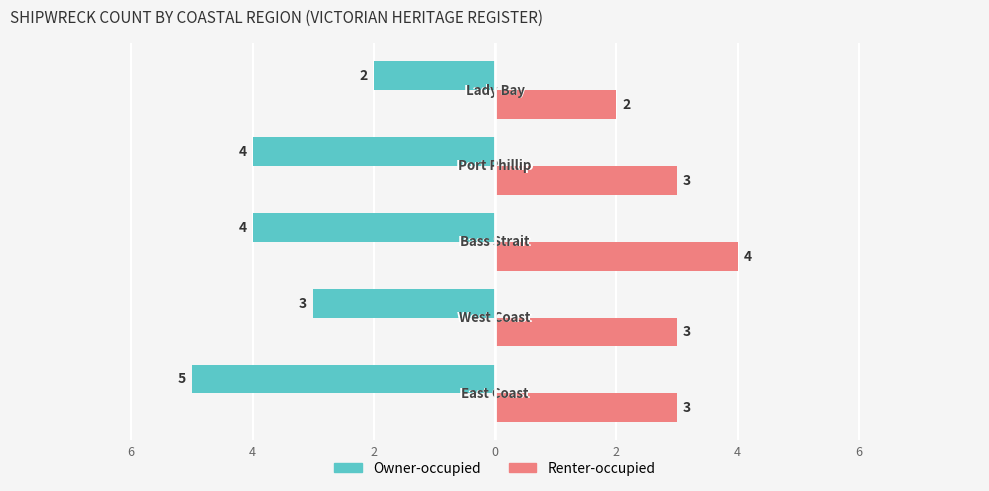

What is the lowest value of the Owner-occupied series?

-5